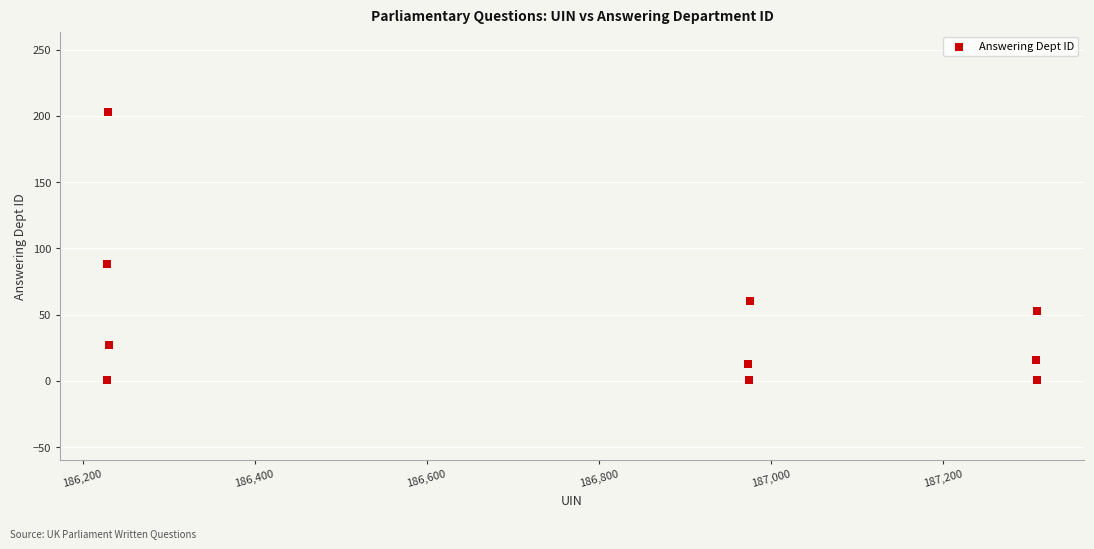

What is the average X value?

186777